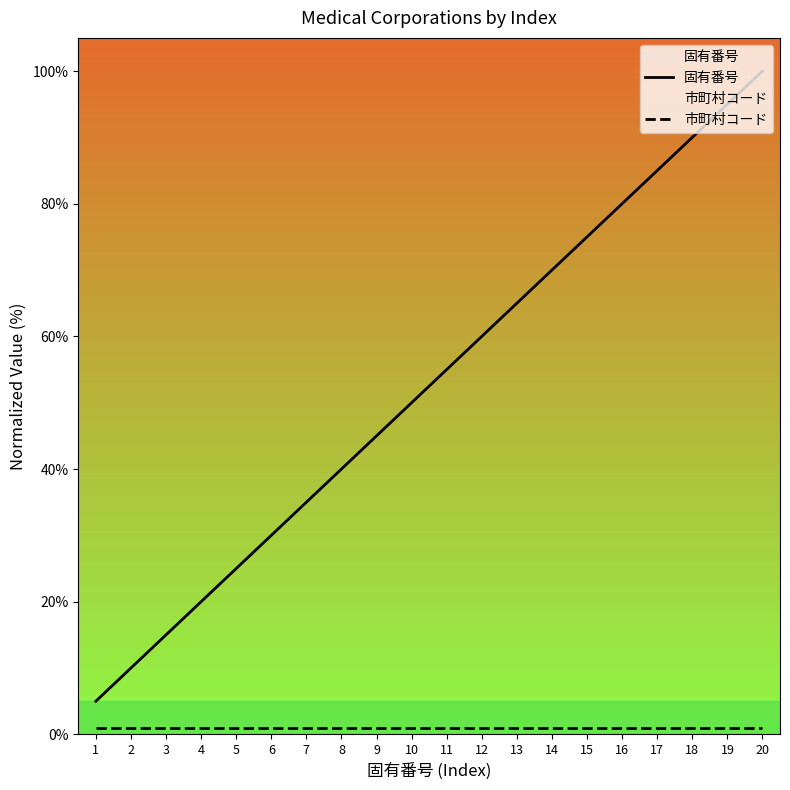

What is the spread (max minus min) of values at 10?

49.0